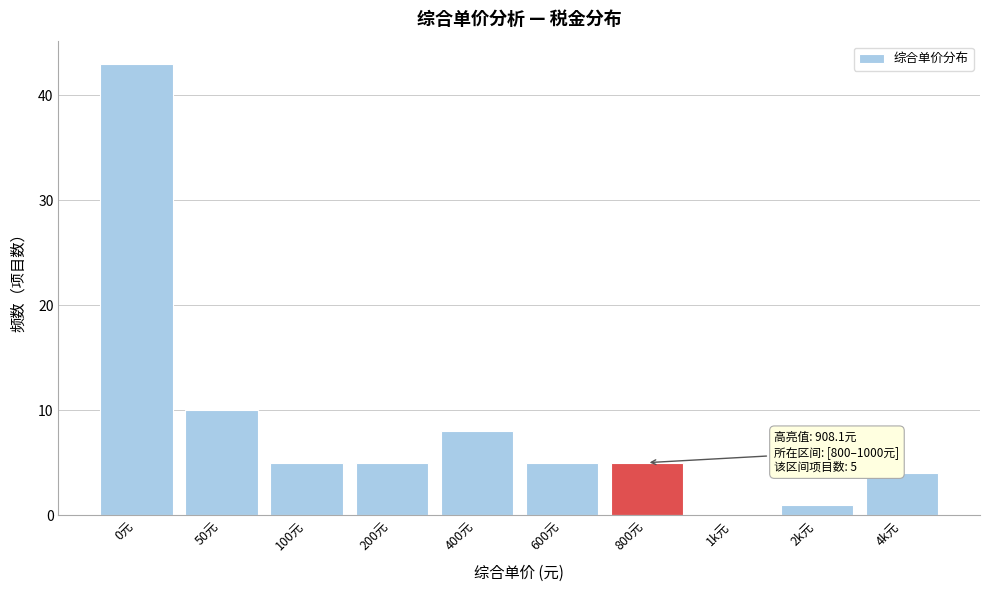

Reading left to right, transcribe all the data shown in this chart.

0元=43	50元=10	100元=5	200元=5	400元=8	600元=5	800元=5	1k元=0	2k元=1	4k元=4